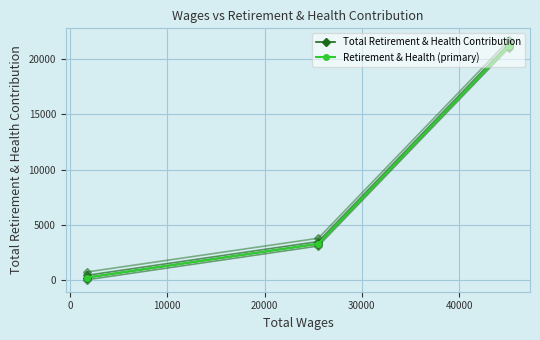

Which series changed the most between 0 and 10000?

Total Retirement & Health Contribution